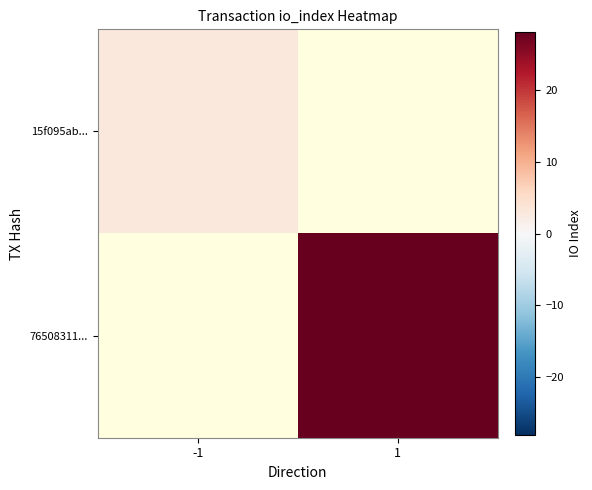

Which category has the highest value across all series?

1